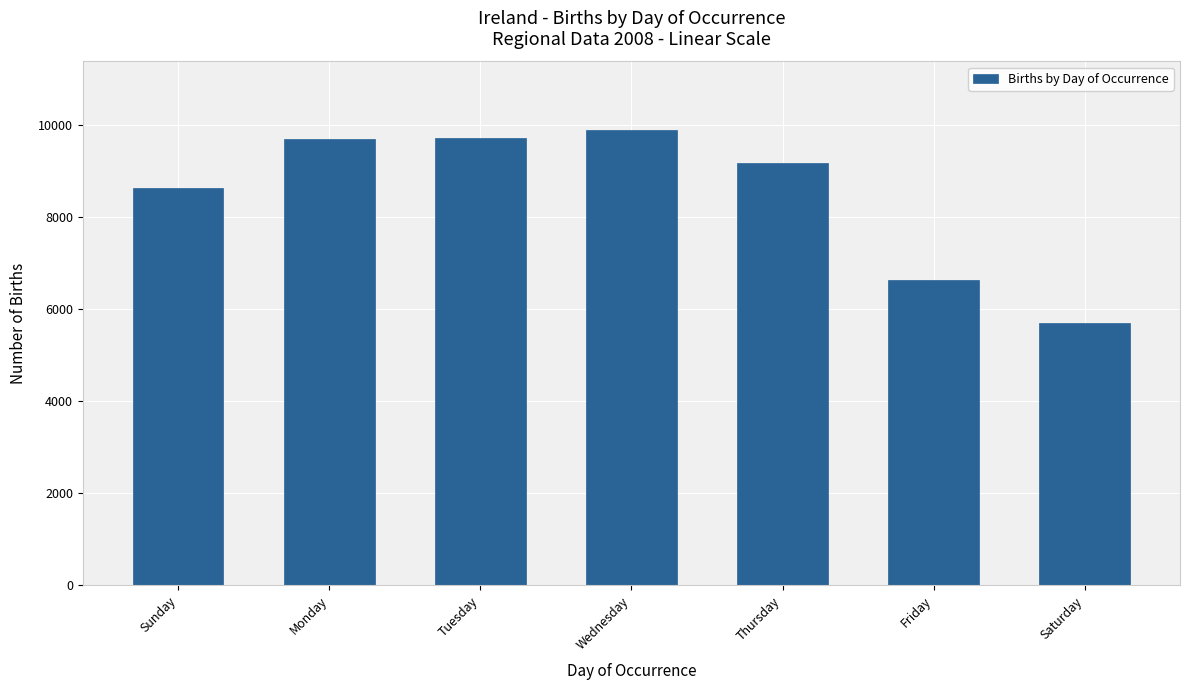

Which category has the lowest value across all series?

Saturday